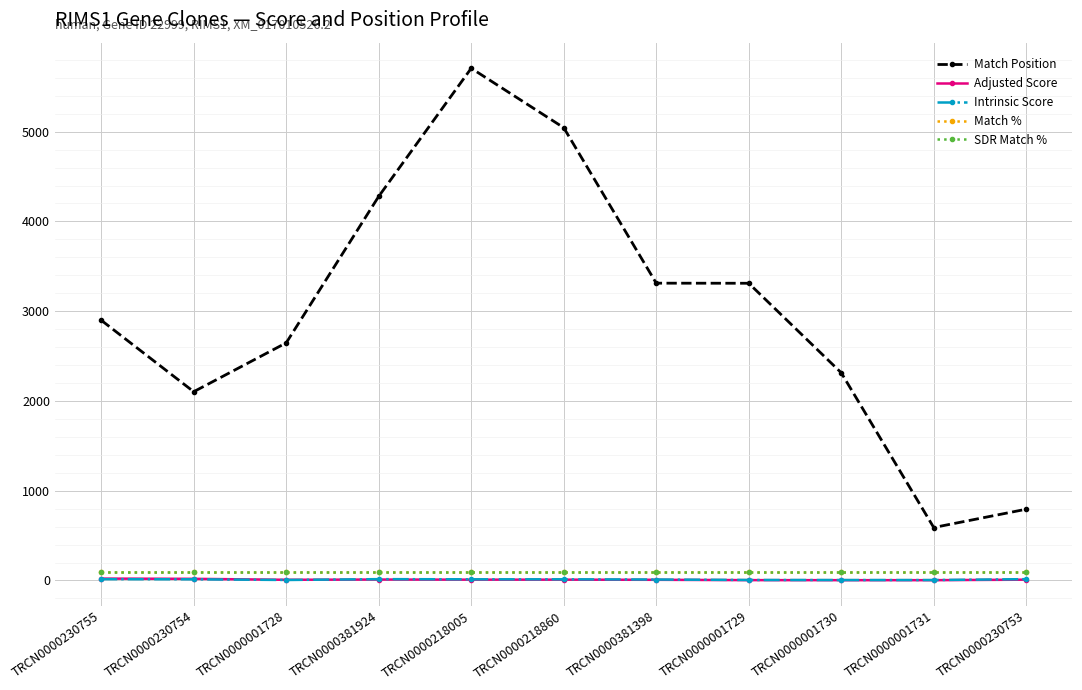

What is the difference between the maximum and minimum values in the Intrinsic Score series?

10.1